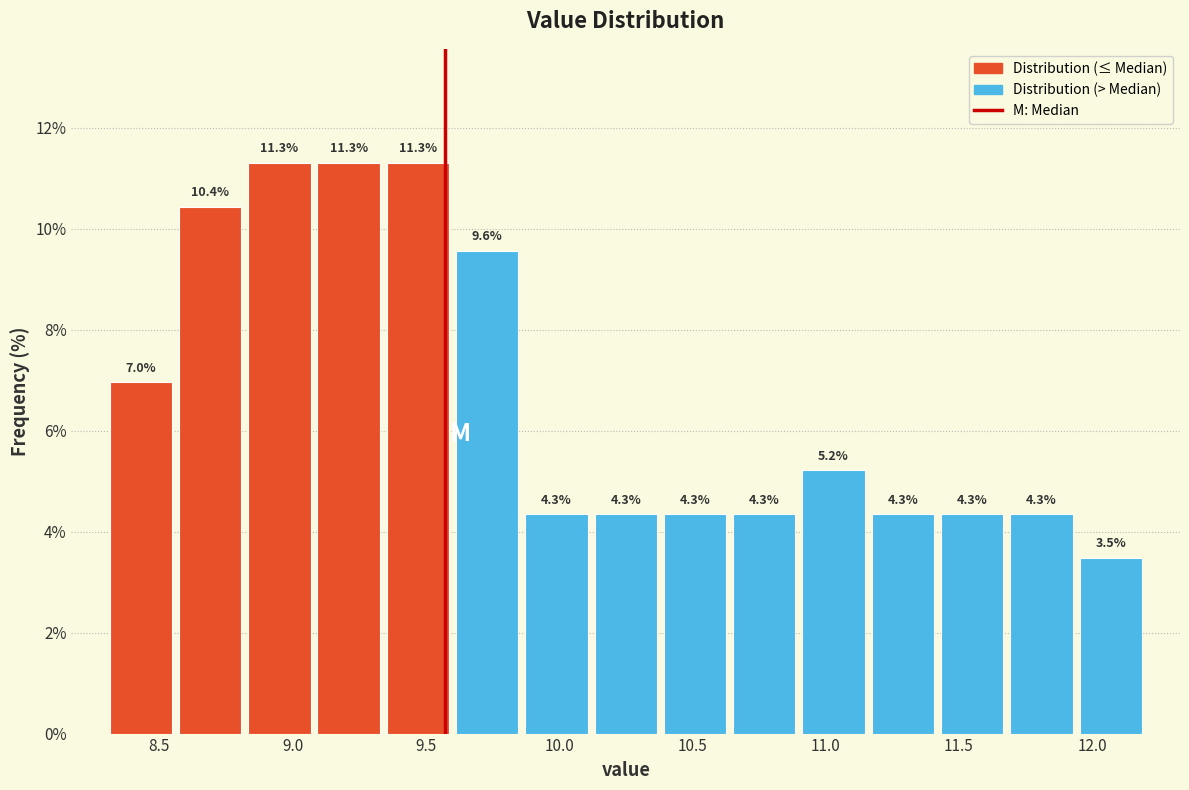

What is the height of the bar covering 11.42 to 11.68 on the x-axis? The bar edges are not printed on the chart, so give them approximately, as read against the axis.

4.3